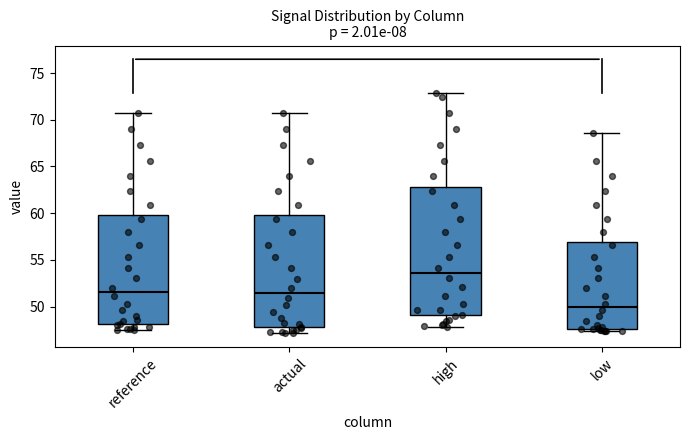

Which box's median line is the highest?

high